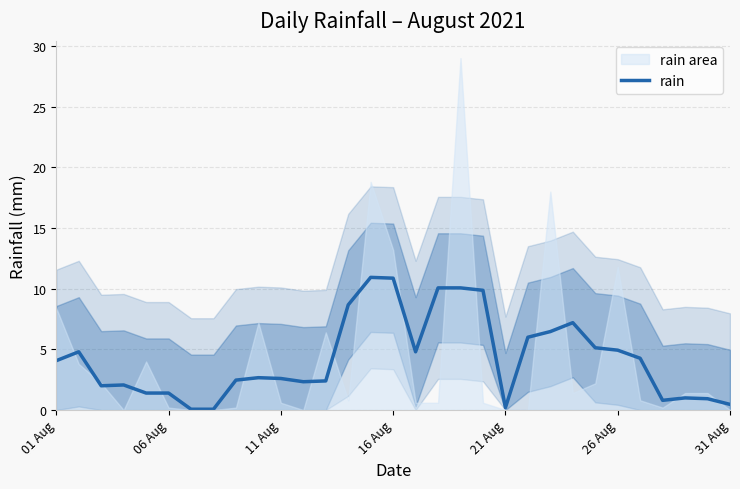

How many values are below 2?

9